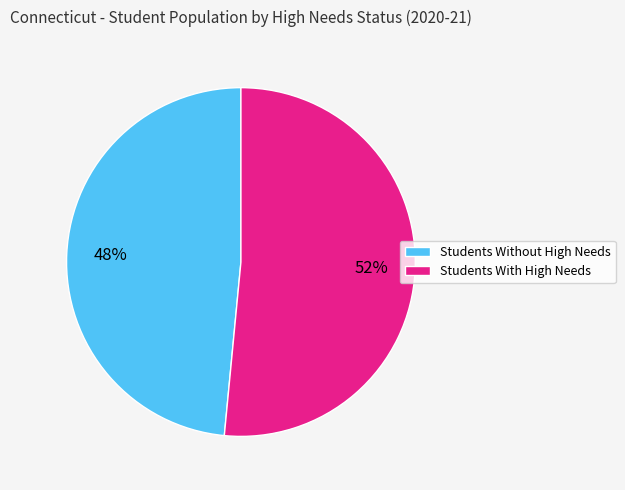

Count the number of slices in the pie.

2